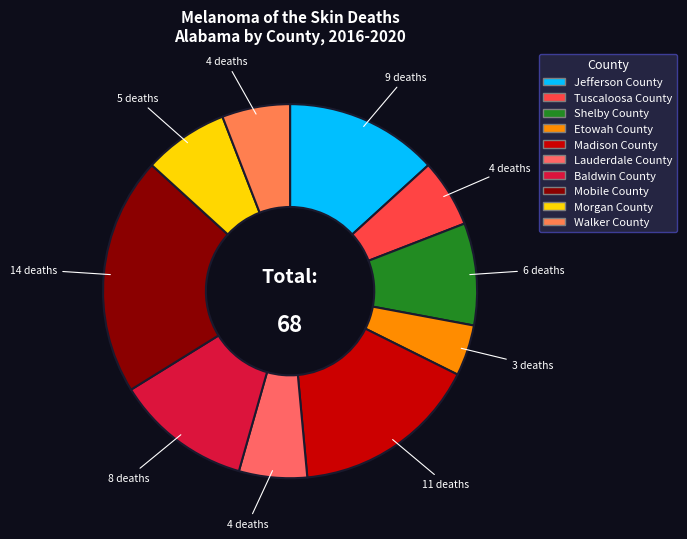

What is the change in value from Mobile County to Walker County?

-10